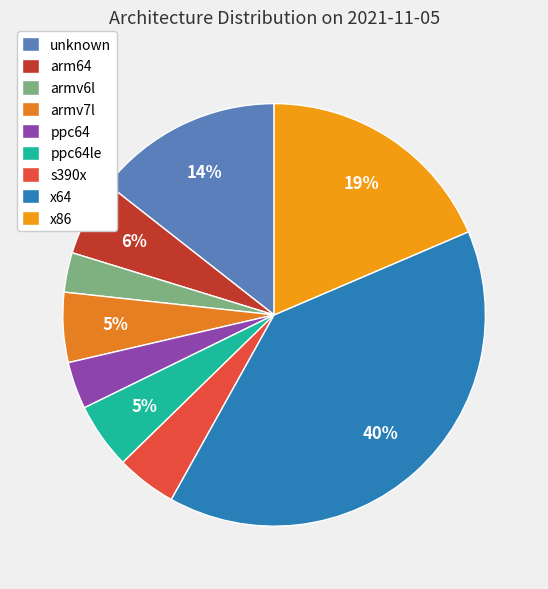

The x86 slice represents 10% of the pie. True or false?

False